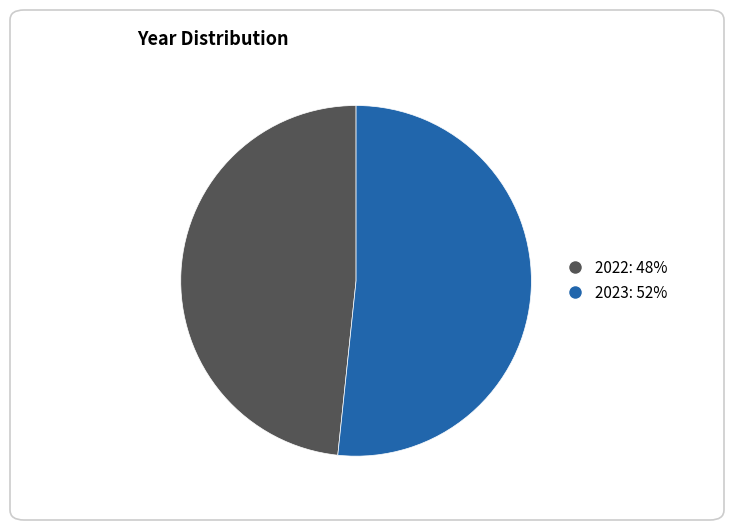

Which category has the biggest portion of the pie?

2023